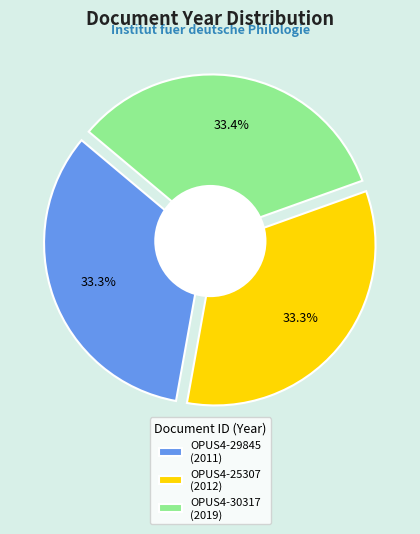

Combined, what portion of the pie is OPUS4-30317 and OPUS4-25307?

66.7%